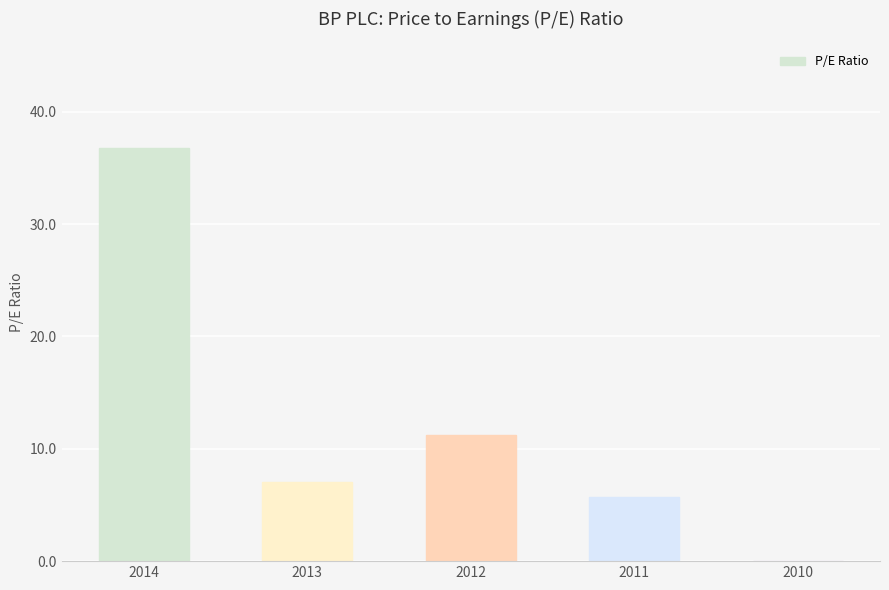

What is the maximum value shown in the chart?

36.8